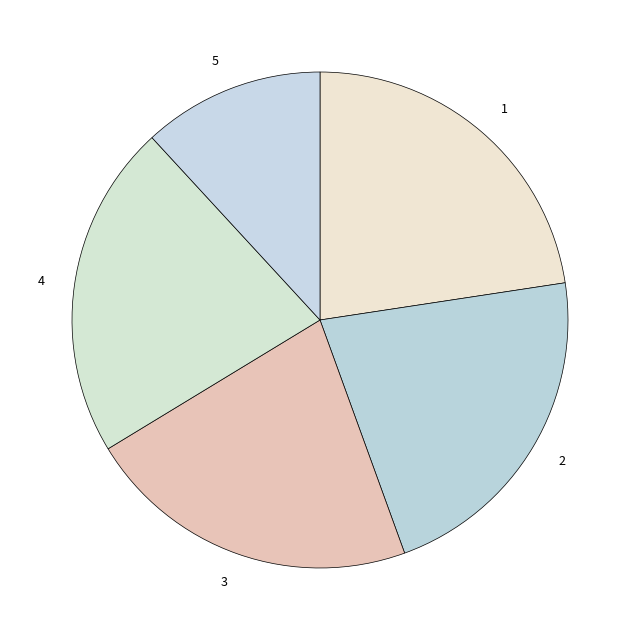

What is the ratio of the value at 5 to the value at 2?

0.5